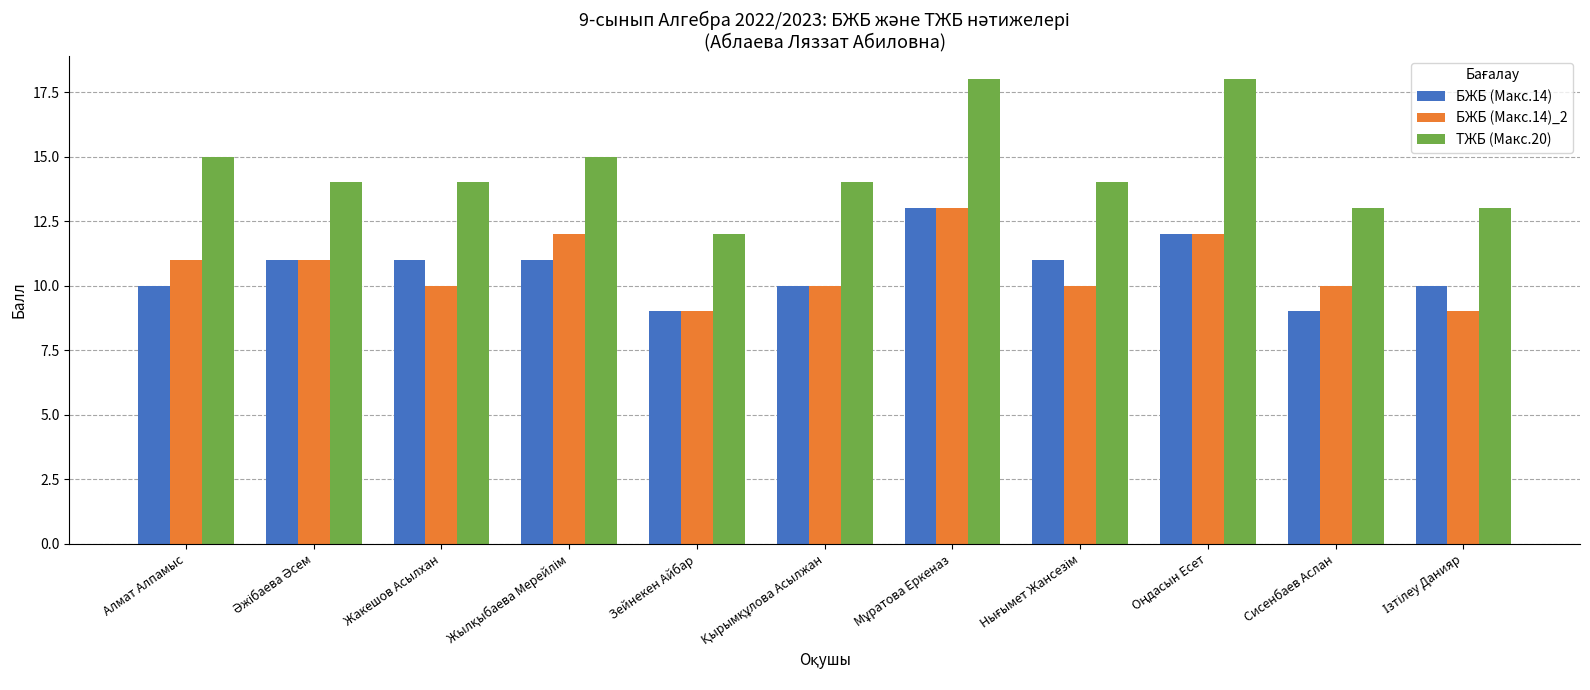

What is the total value across all series at Сисенбаев Аслан?

32